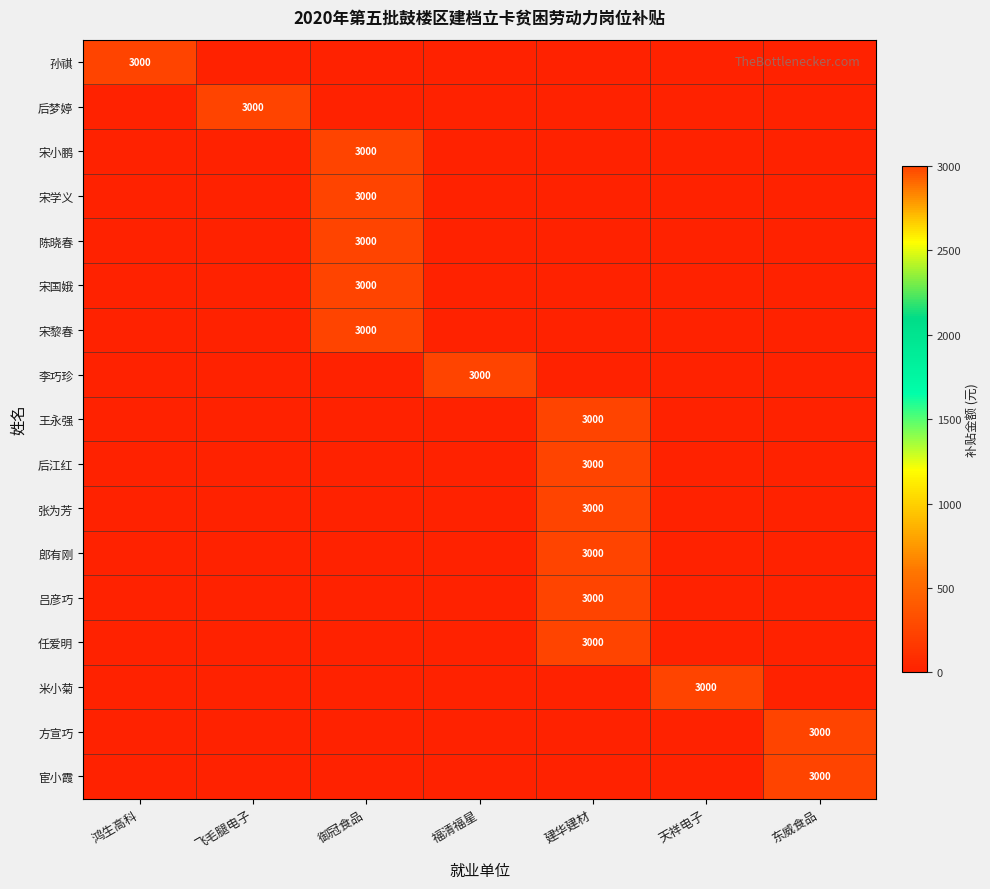

The 宋学义 series shows 4947 at 御冠食品. True or false?

False